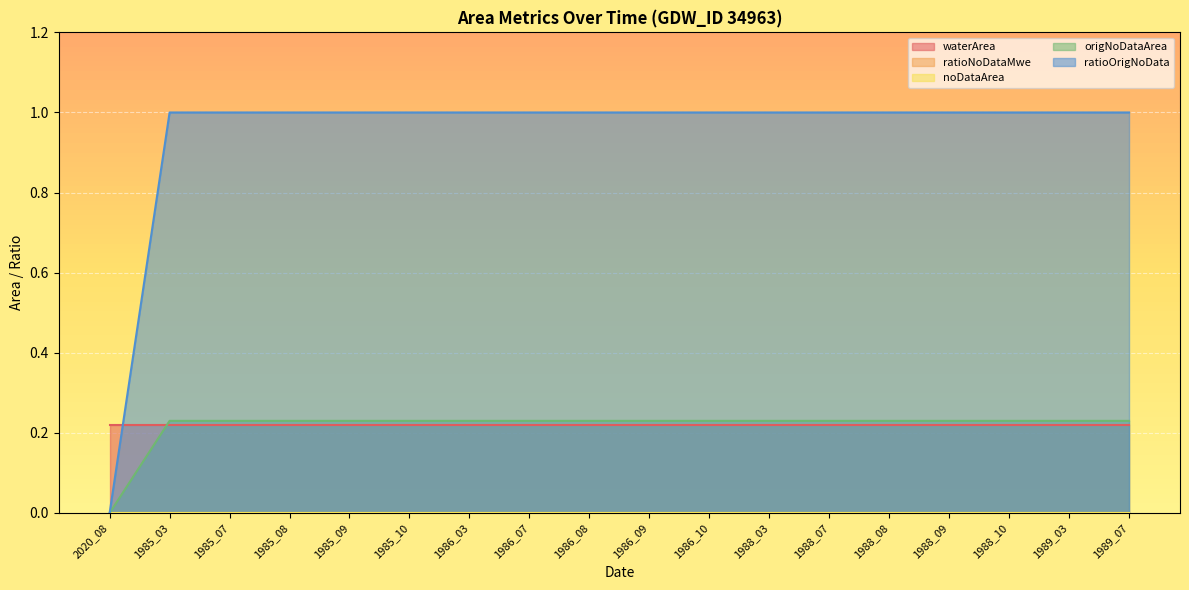

Which has a higher value, 1988_07 or 1986_03?

1988_07